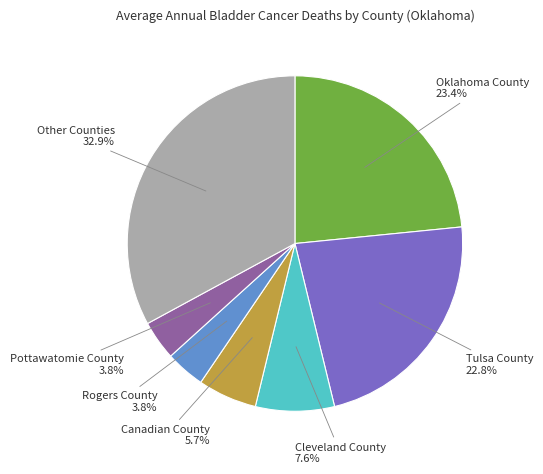

Is there any slice that represents more than half of the pie?

No